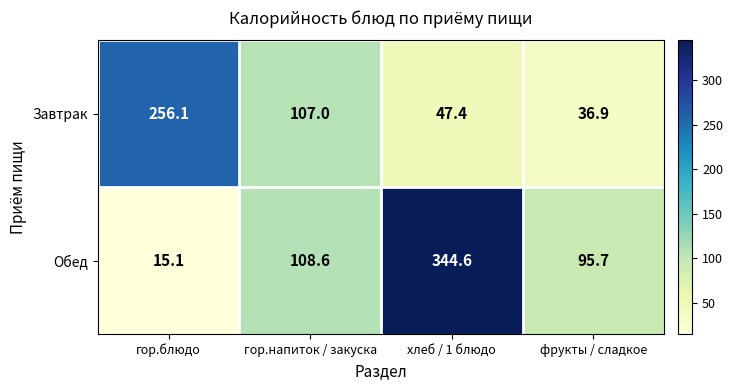

What is the maximum value shown in the chart?

344.6